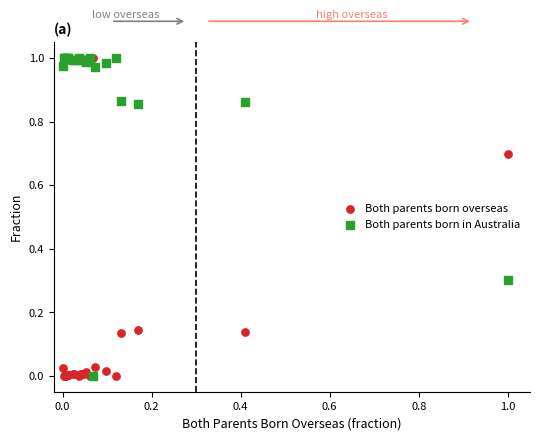

What are all the series names shown in the legend?

Both parents born overseas, Both parents born in Australia